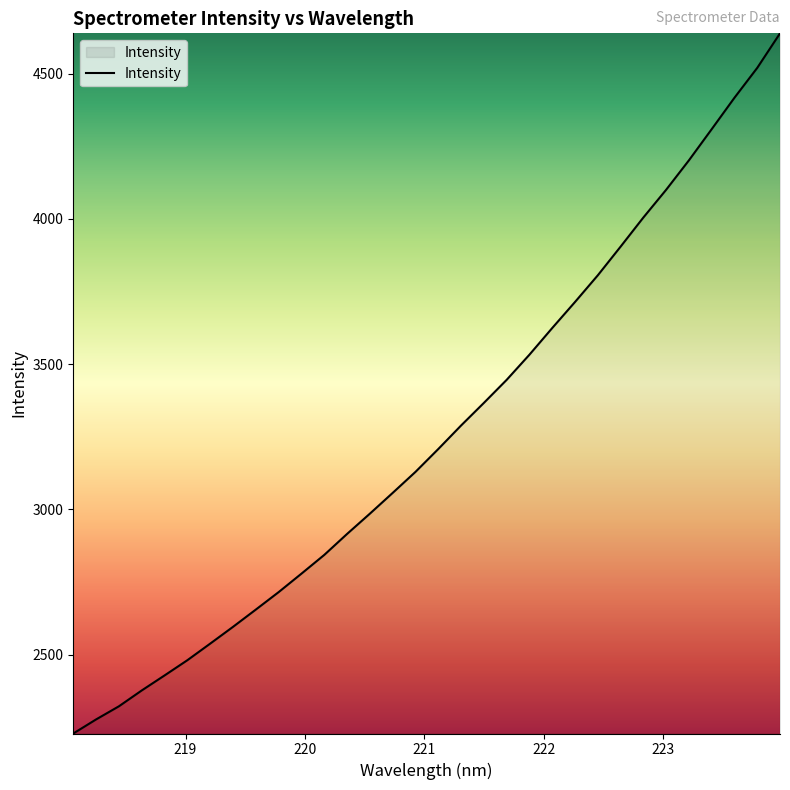

What is the smallest value displayed?

2228.8